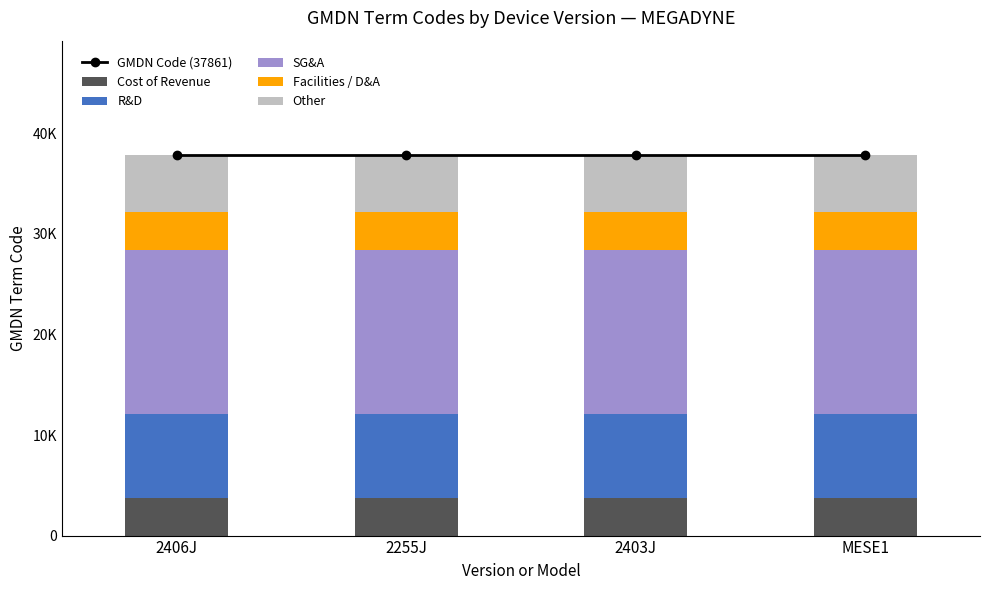

What is the approximate value of SG&A at MESE1?

16280